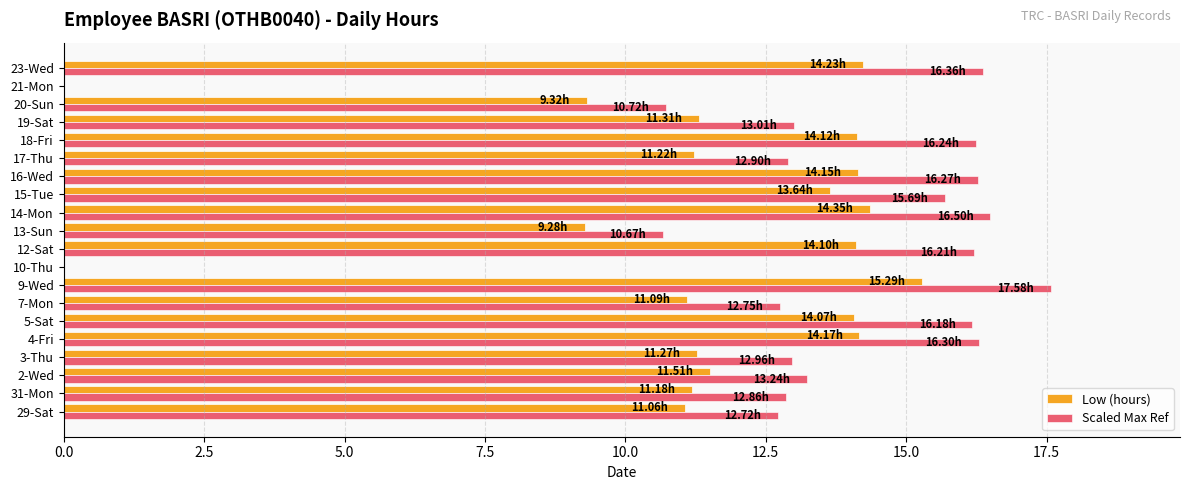

Is the value of Scaled Max Ref at 23-Wed greater than the value of Low (hours) at 21-Mon?

Yes